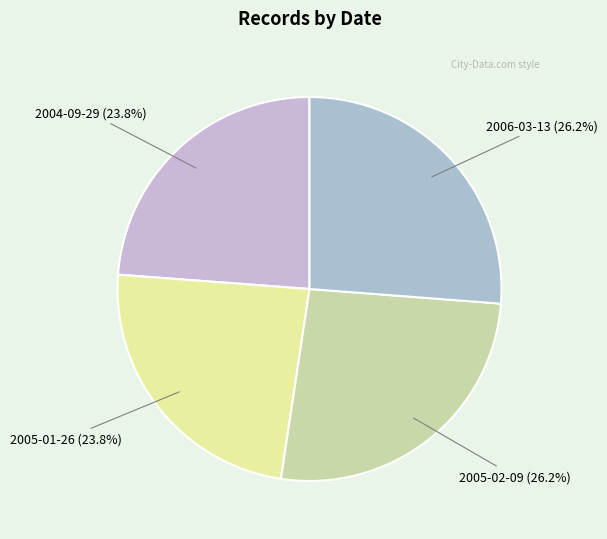

Does 2006-03-13 represent more than half of the total?

No